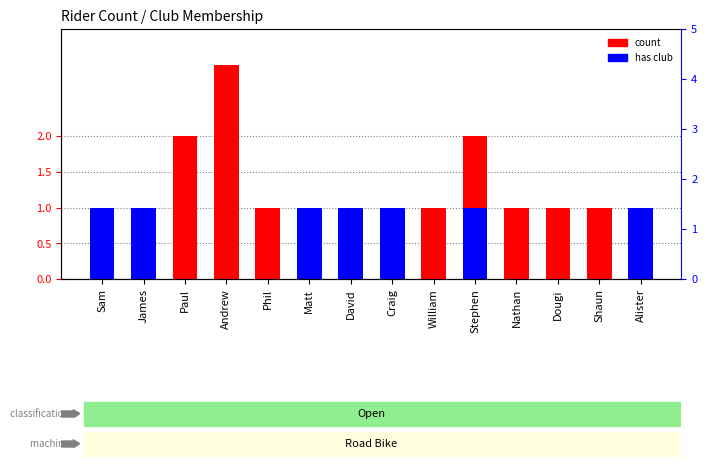

How many series are shown in this chart?

2